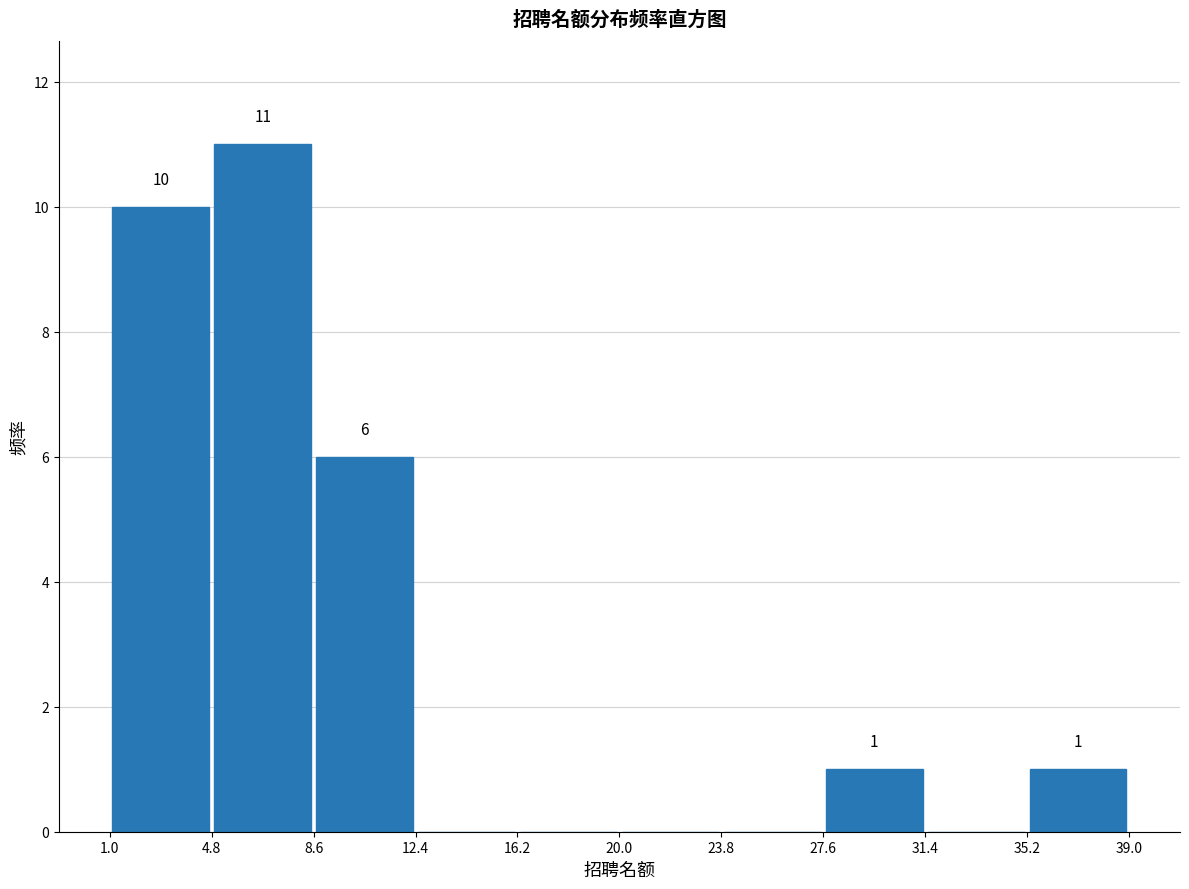

Which range on the x-axis has the tallest bar?

4.8 to 8.6